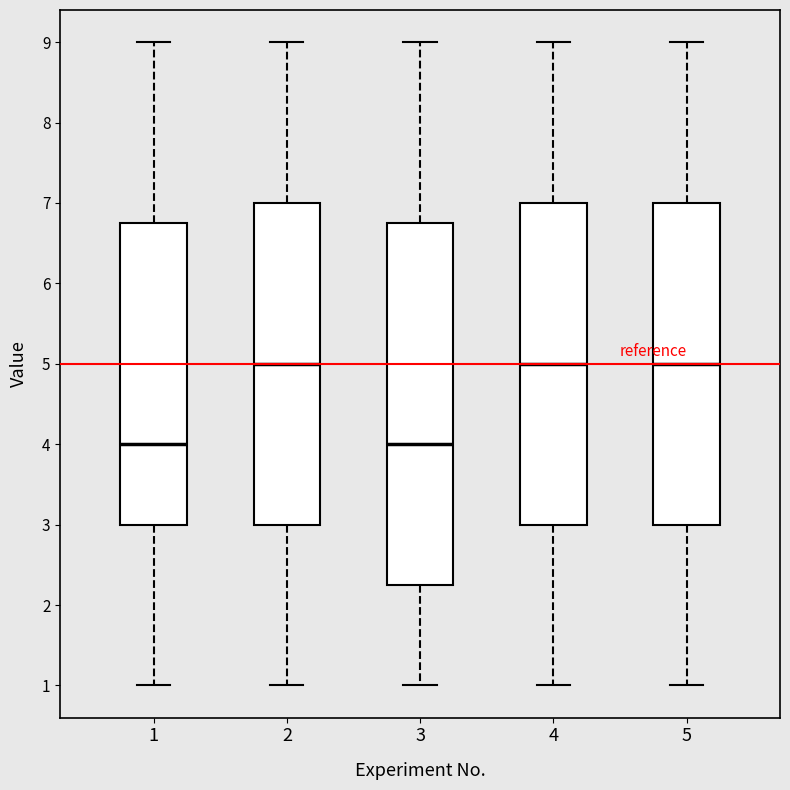

Reading left to right, read every box against the y-axis: the position of its median line, the range the box covers, and the ends of its whiskers. The values are not printed on the chart, so give them approximately, as read against the axis.

1: median 4.0, box 3.0 to 6.8, whiskers 1.0 to 9.0
2: median 5.0, box 3.0 to 7.0, whiskers 1.0 to 9.0
3: median 4.0, box 2.3 to 6.8, whiskers 1.0 to 9.0
4: median 5.0, box 3.0 to 7.0, whiskers 1.0 to 9.0
5: median 5.0, box 3.0 to 7.0, whiskers 1.0 to 9.0